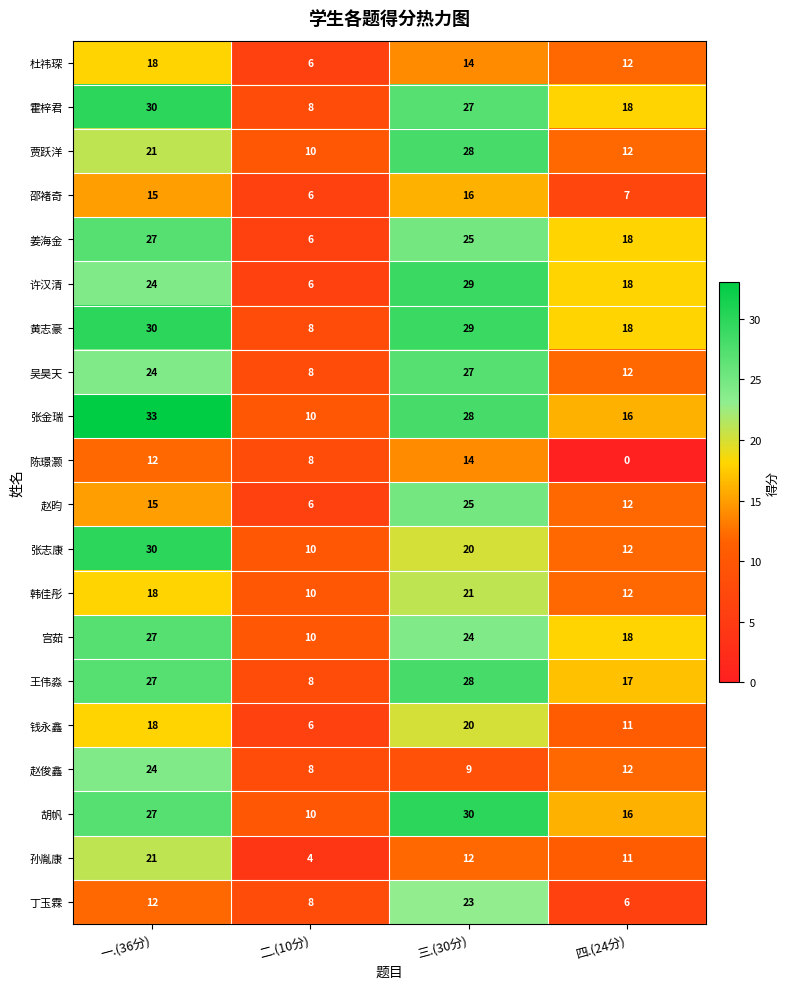

How many 霍梓君 values are between 18 and 30?

3